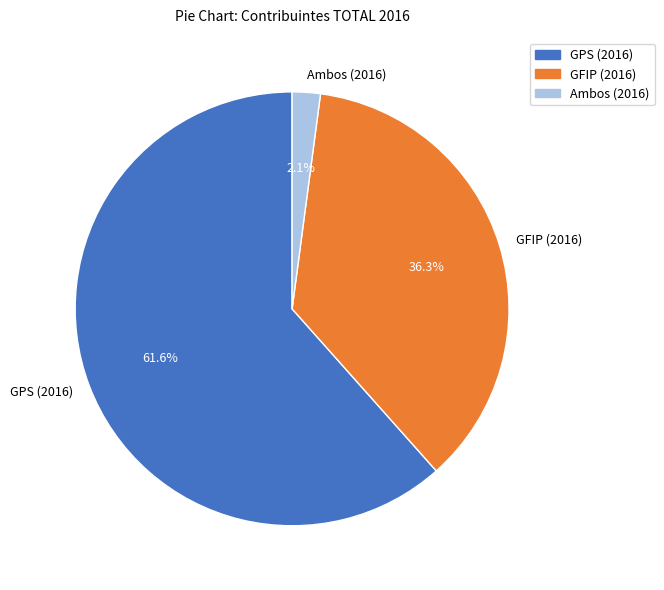

What is the majority slice?

GPS (2016)